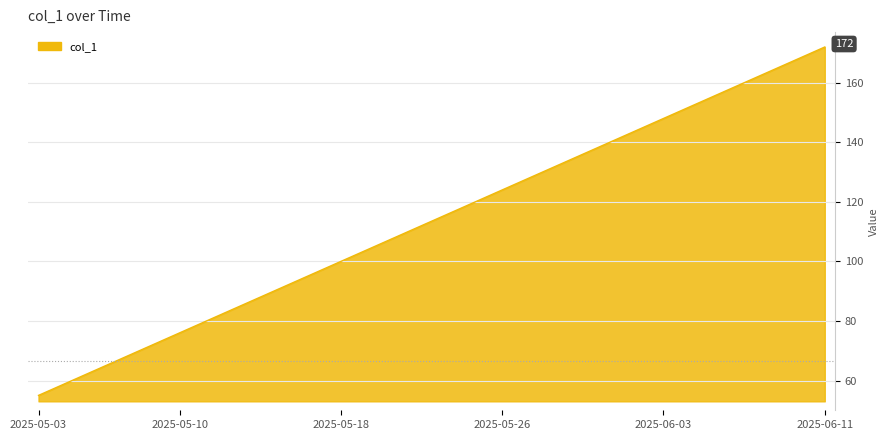

True or false: there are more than 2 points higher than both neighbors.

False